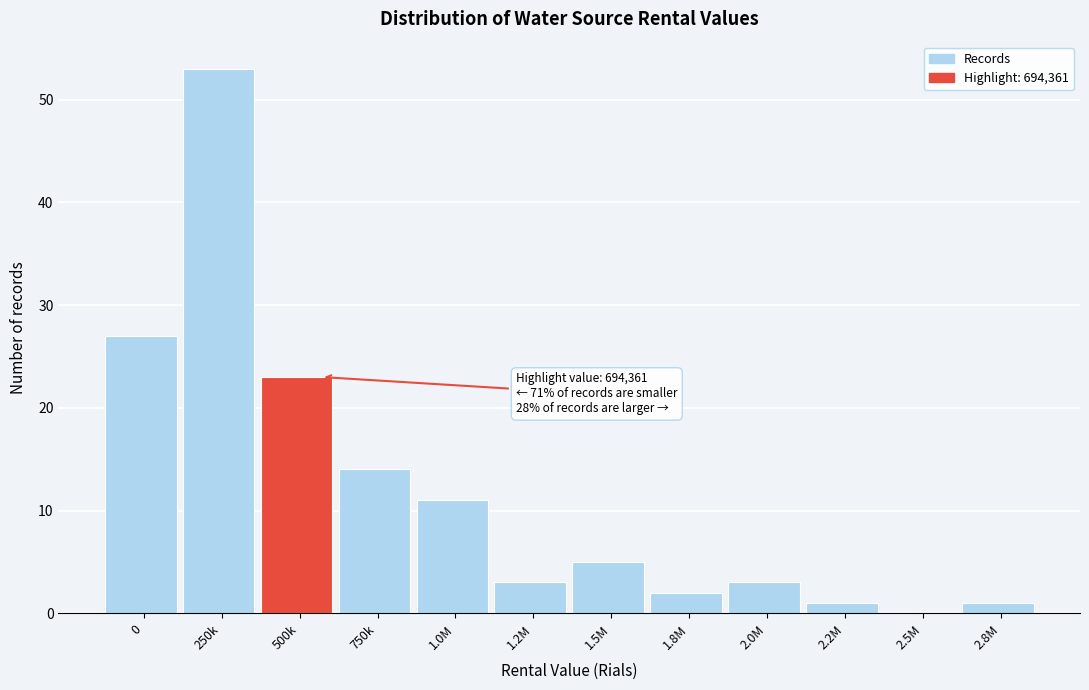

Reading right to left, what are all the values shown in this chart?

2.8M=1	2.5M=0	2.2M=1	2.0M=3	1.8M=2	1.5M=5	1.2M=3	1.0M=11	750k=14	500k=23	250k=53	0=27